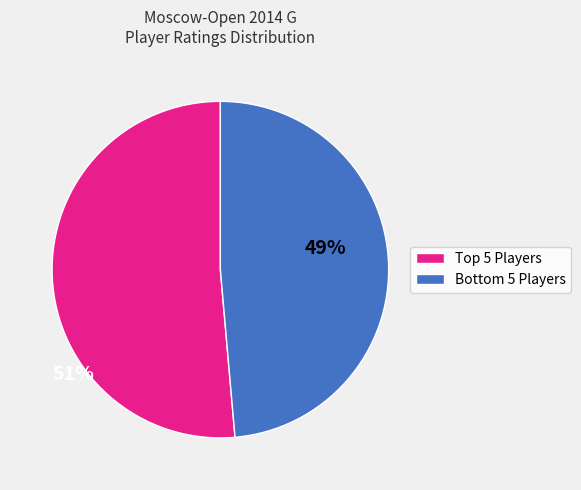

Does any single category account for the majority?

Yes